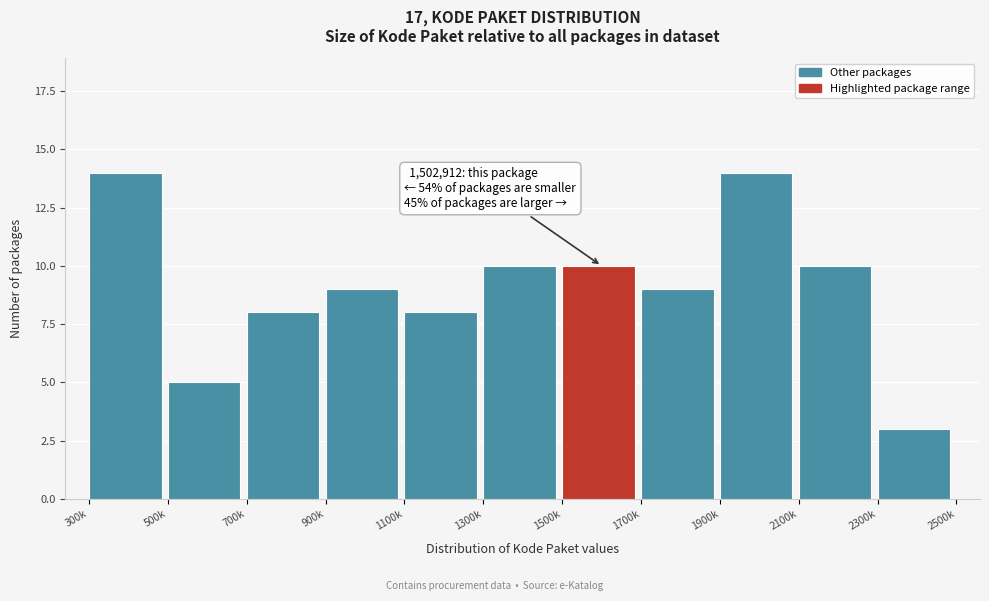

Reading left to right, list all the values displayed in this chart.

300k=14	500k=5	700k=8	900k=9	1100k=8	1300k=10	1500k=10	1700k=9	1900k=14	2100k=10	2300k=3